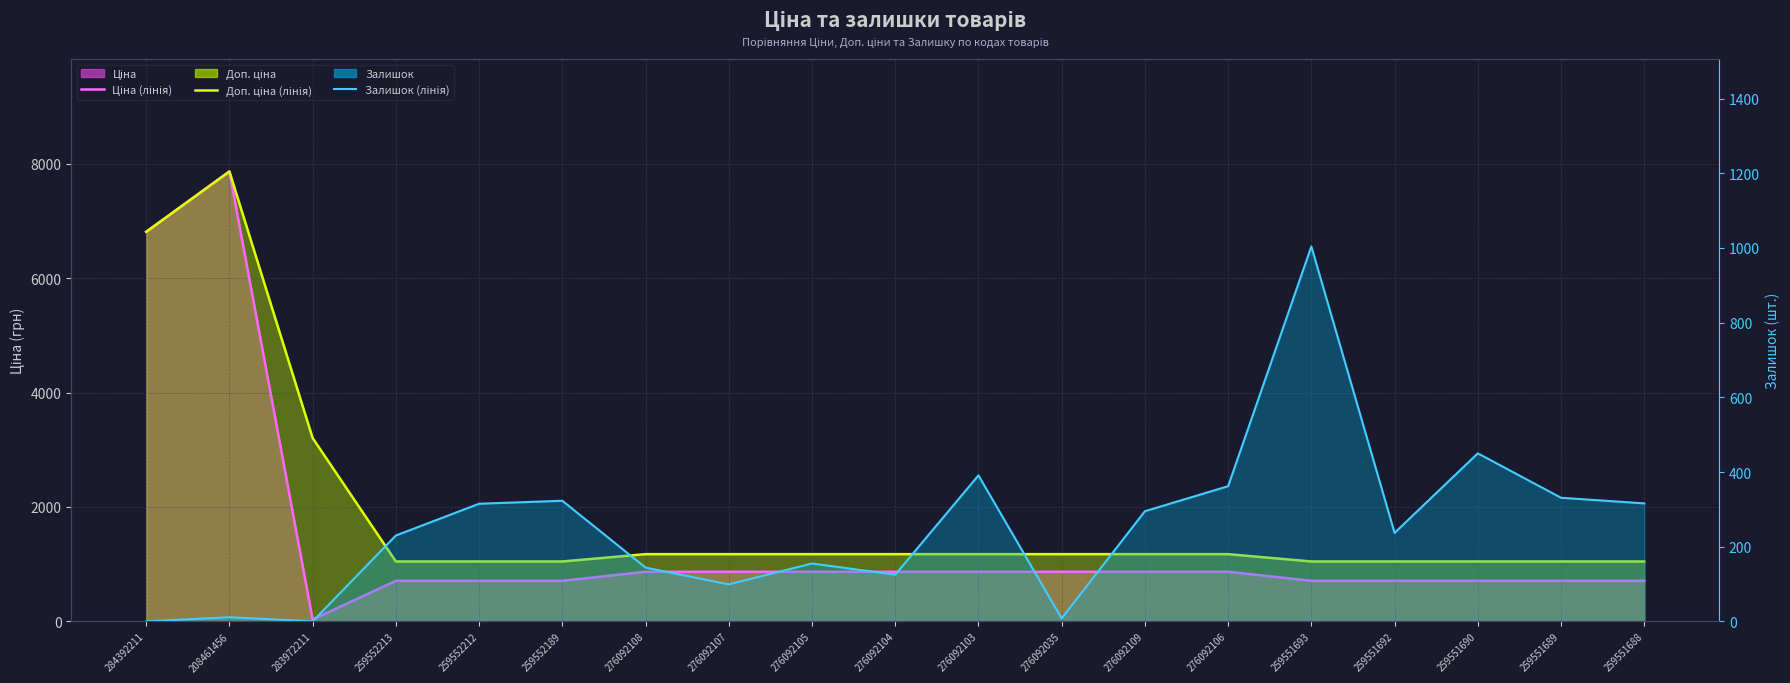

True or false: Доп. ціна (лінія) and Залишок (лінія) cross at least once.

False